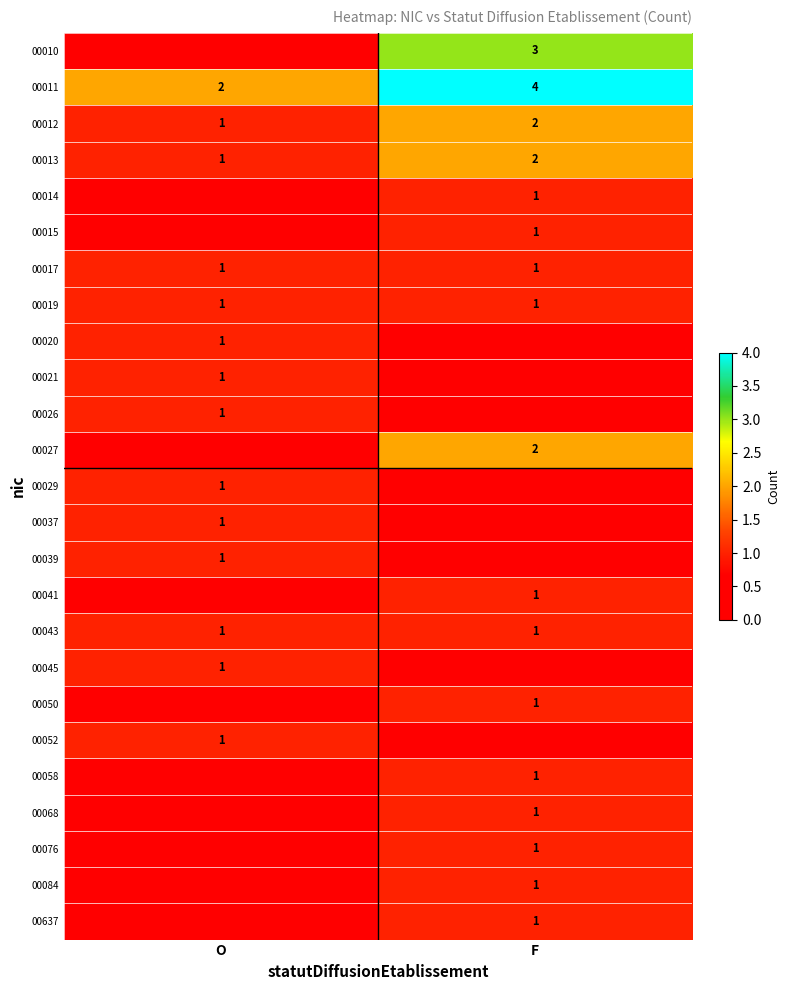

Is the value of 00010 at F greater than the value of 00037 at O?

Yes